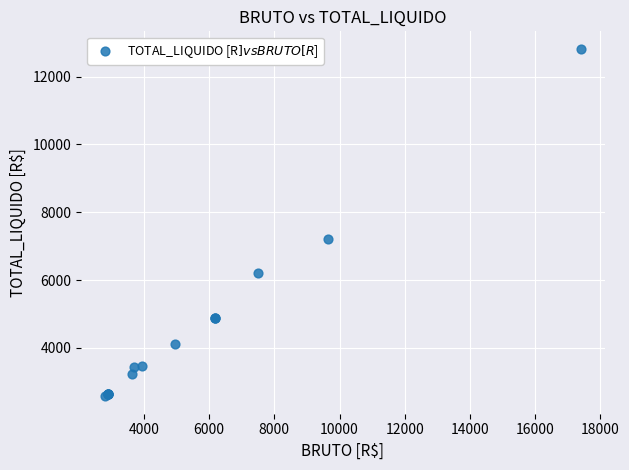

What Y value in the scatter plot is closest to 7697?

7210.7